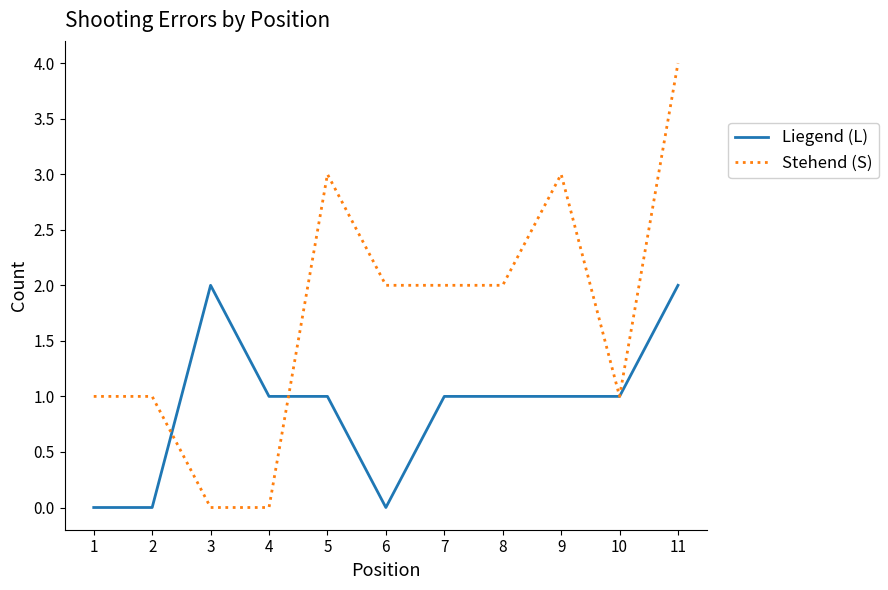

List the series in order of their overall mean, lowest first.

Liegend (L), Stehend (S)